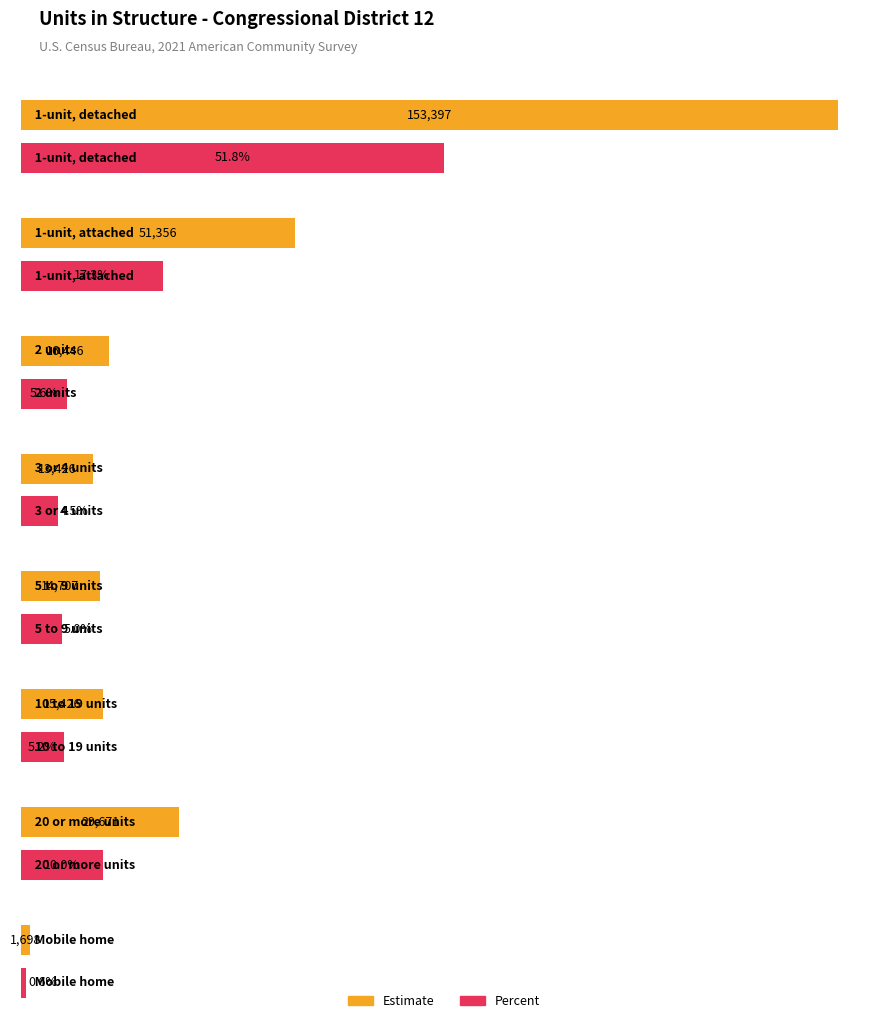

The Estimate series shows 14707.0 at 5 to 9 units. True or false?

True